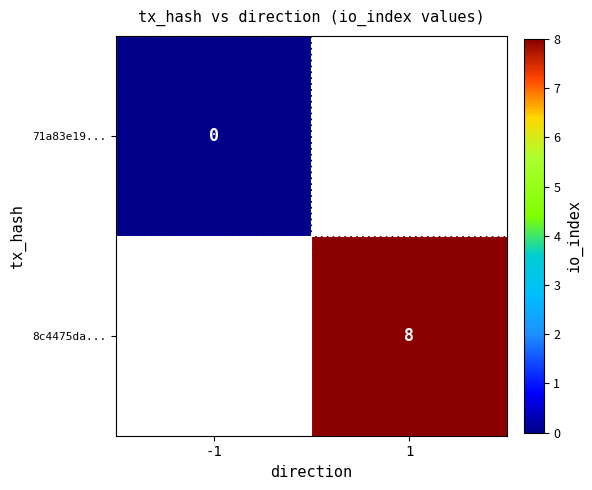

Is the value of 71a83e19... at -1 greater than the value of 8c4475da... at 1?

No